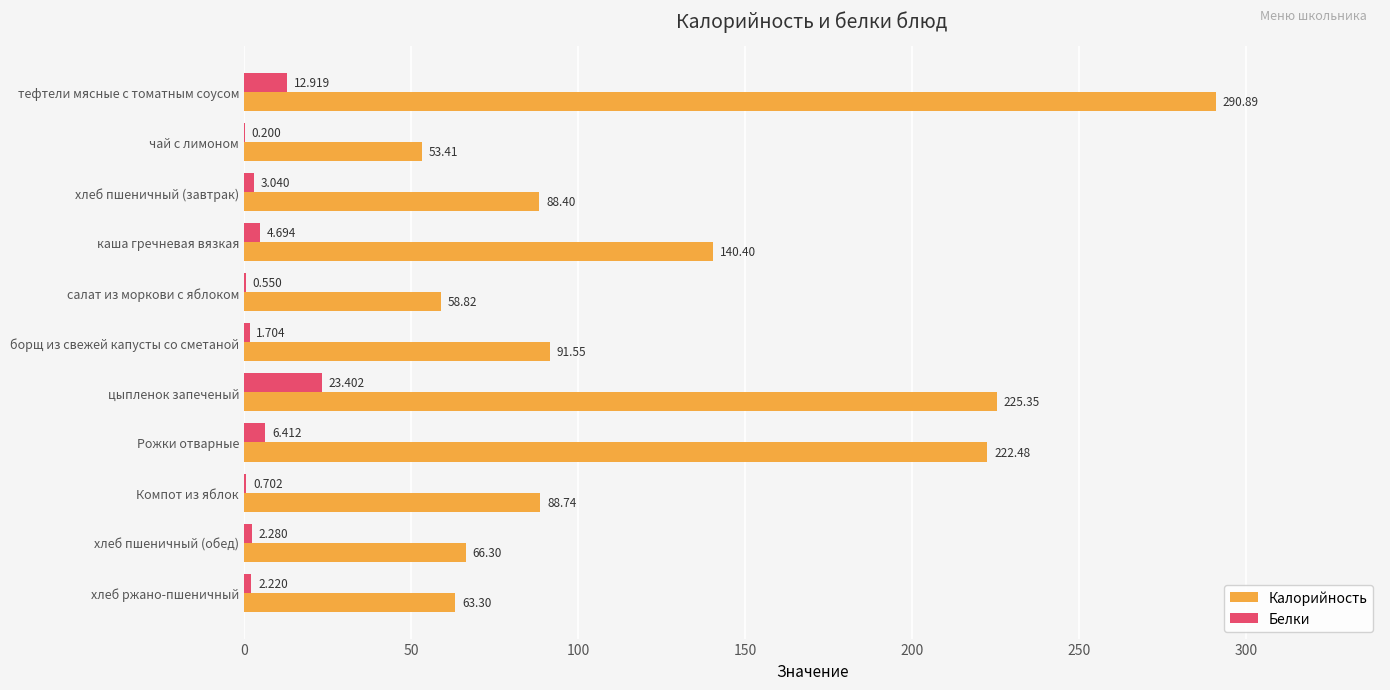

Between тефтели мясные с томатным соусом and хлеб ржано-пшеничный, which series saw the biggest shift?

Калорийность